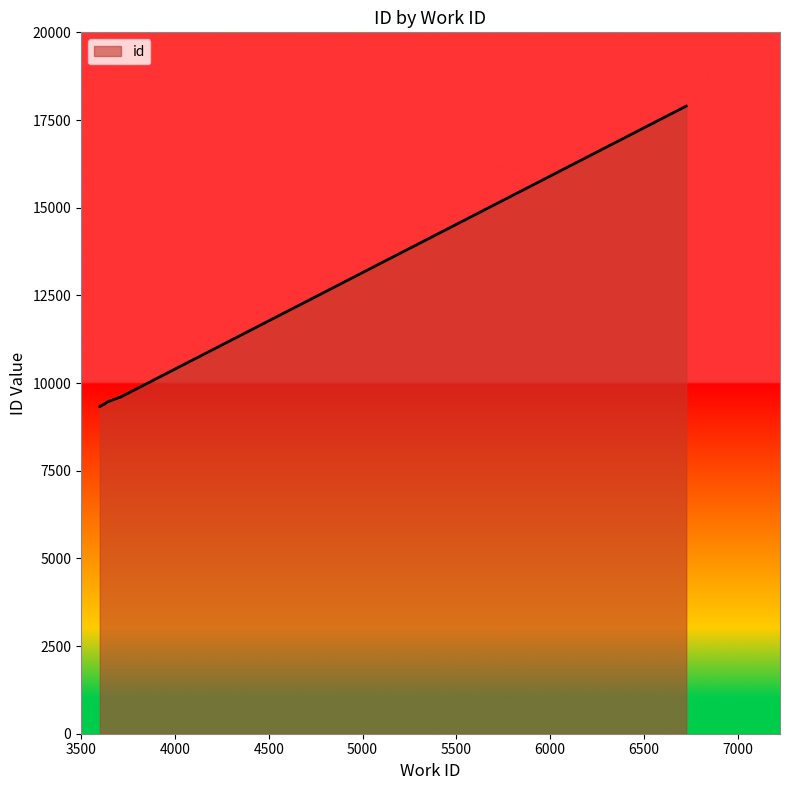

What is the average value?

10241